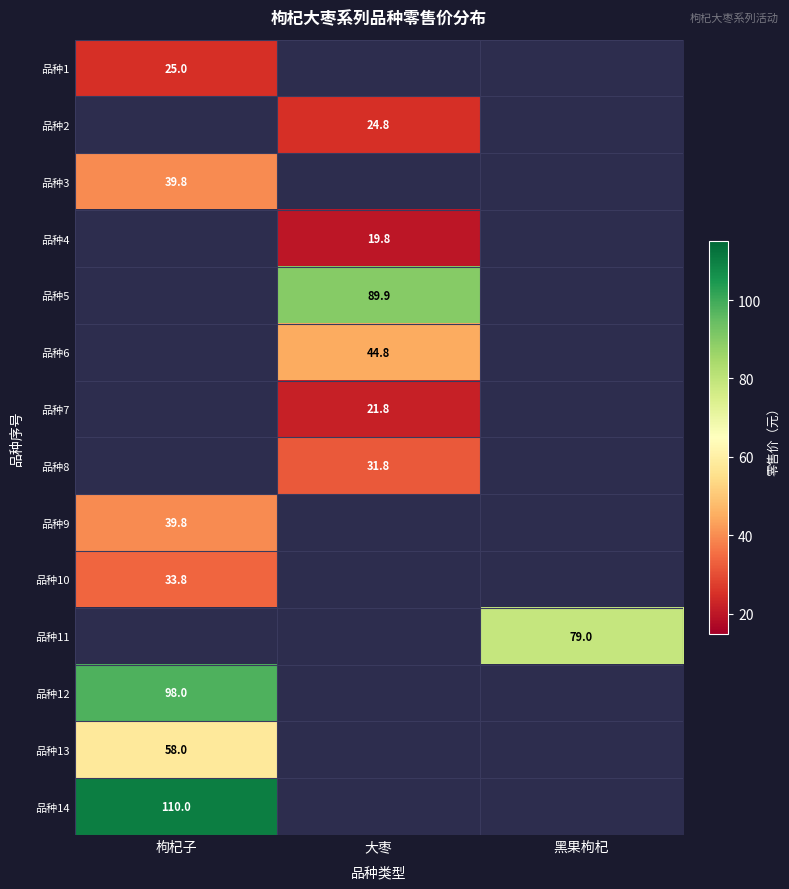

How many series are shown in this chart?

14